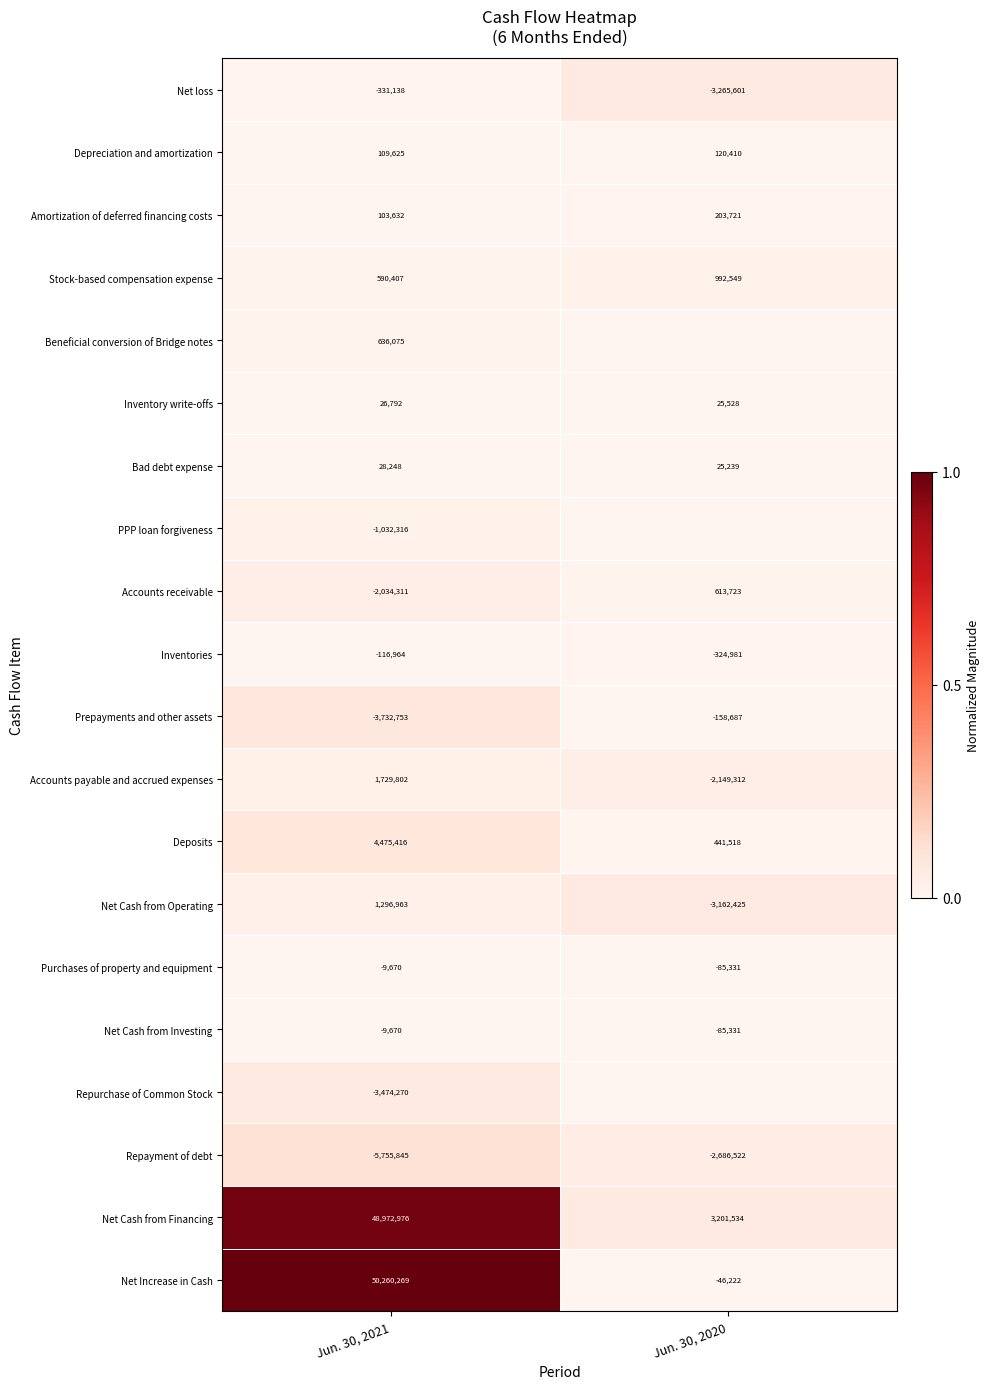

Count the number of data series in this chart.

20